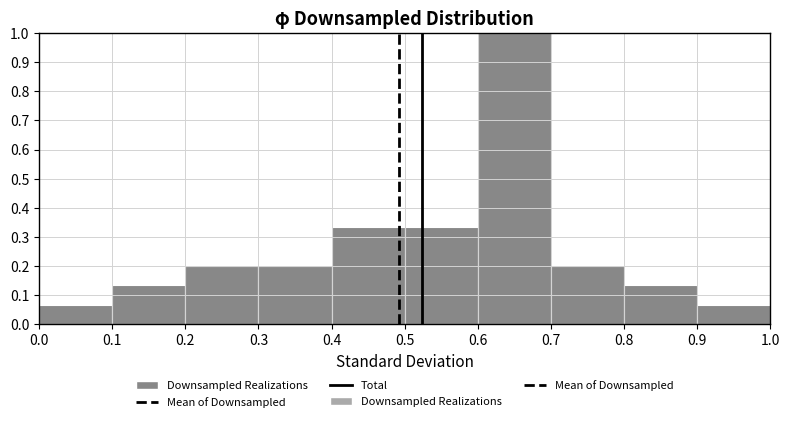

Which range on the x-axis has the tallest bar?

0.6 to 0.7